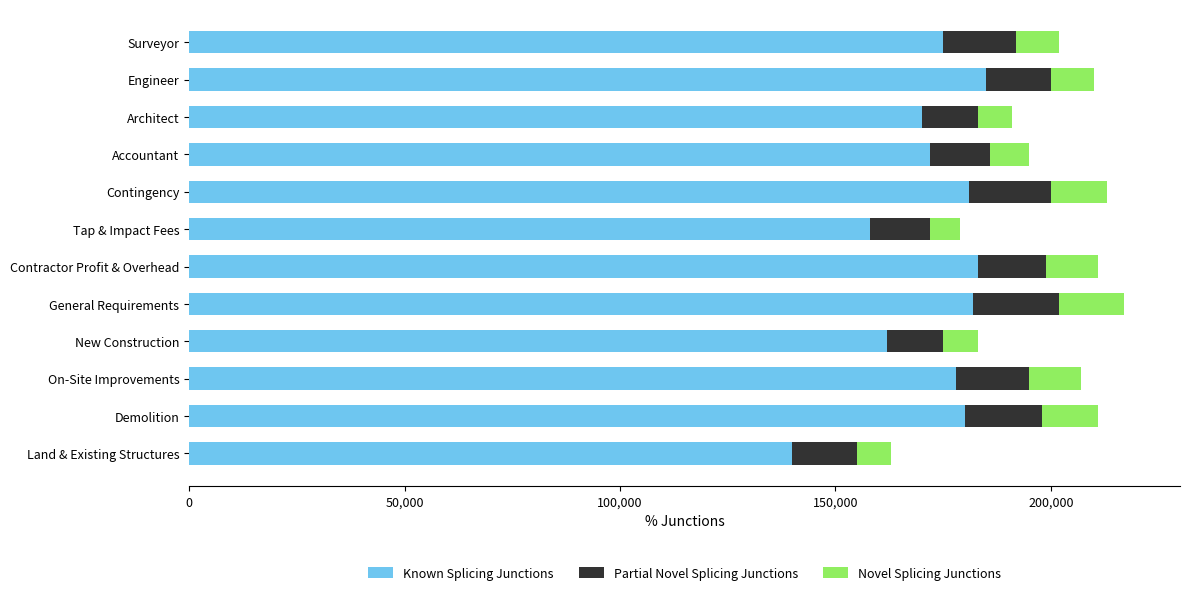

What is the lowest value of the Known Splicing Junctions series?

140000